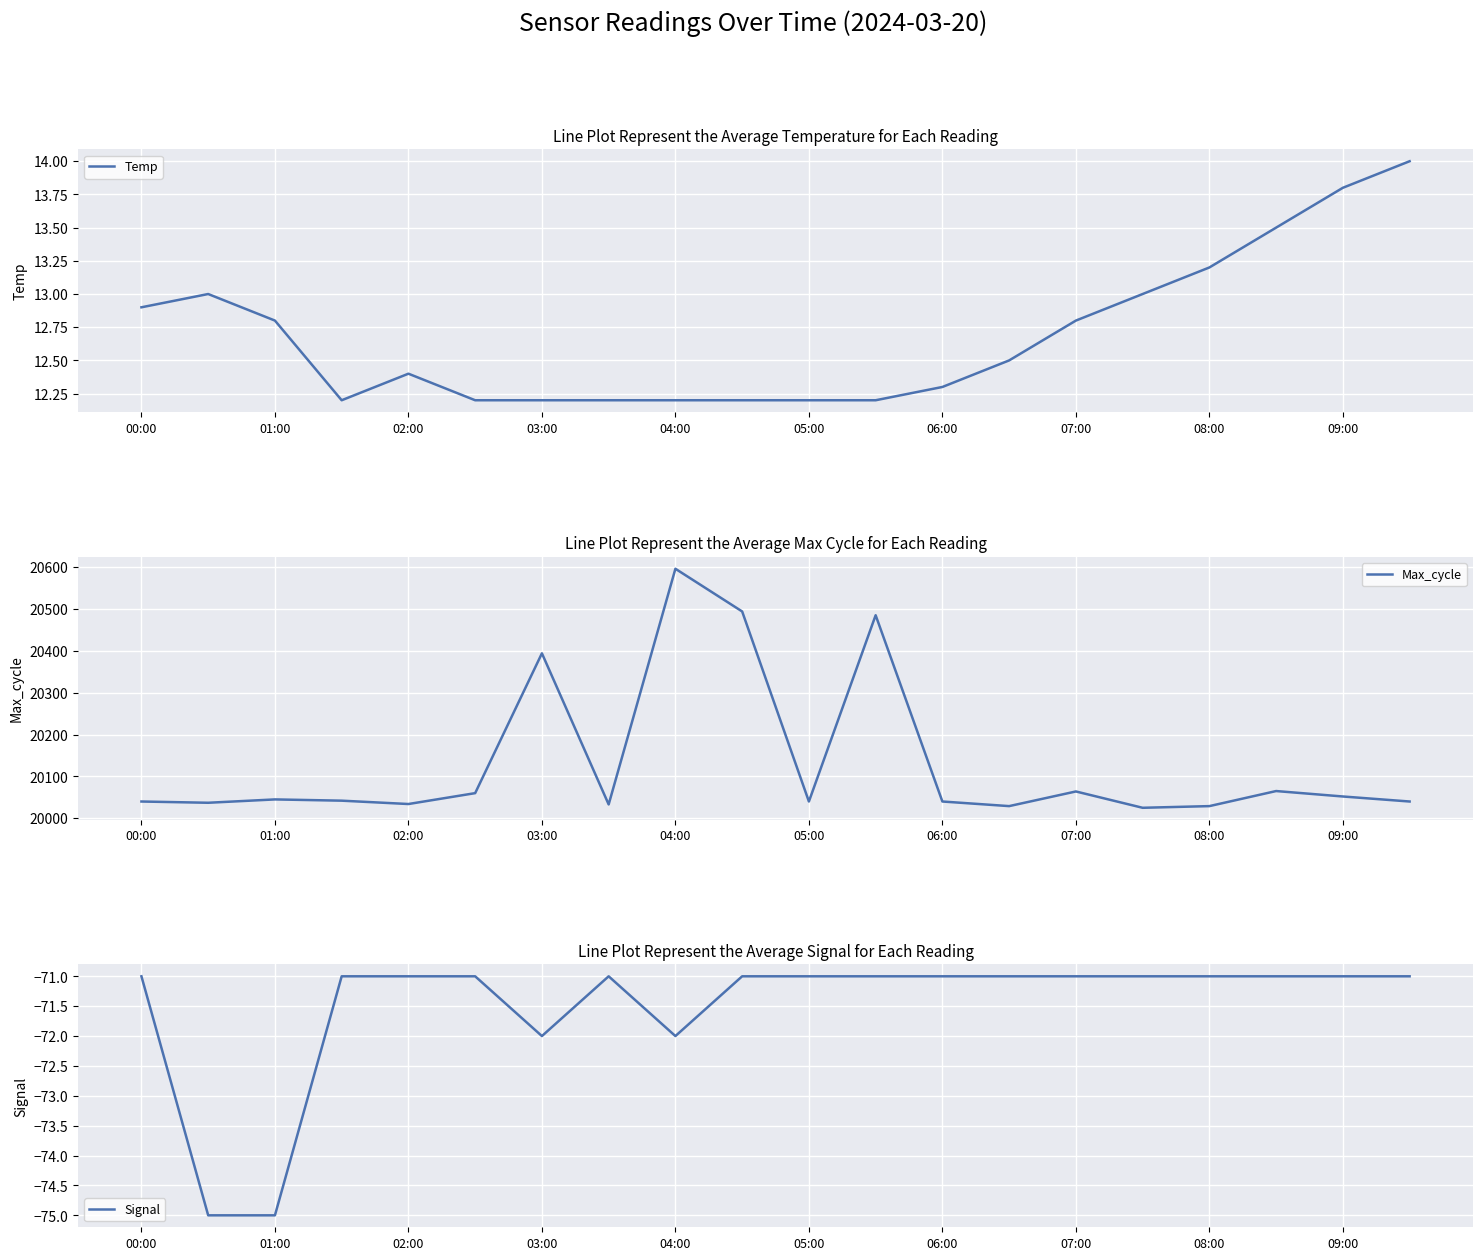

True or false: Temp and Signal cross at least once.

False